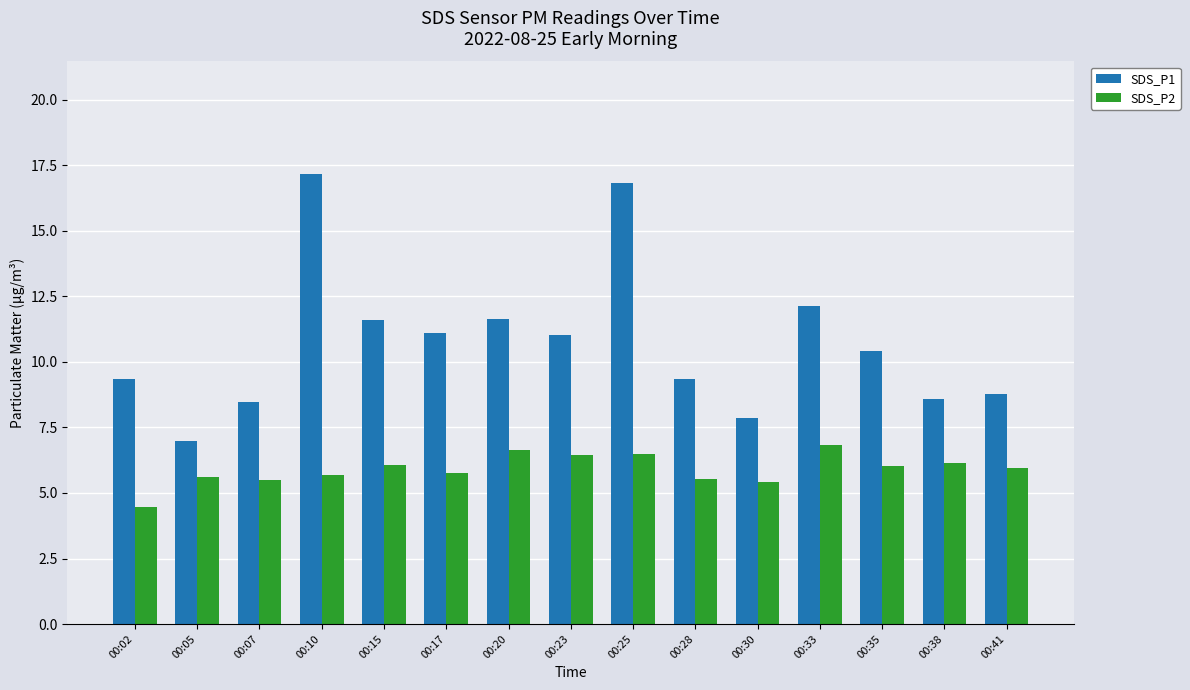

Which series has the largest range (max minus min)?

SDS_P1